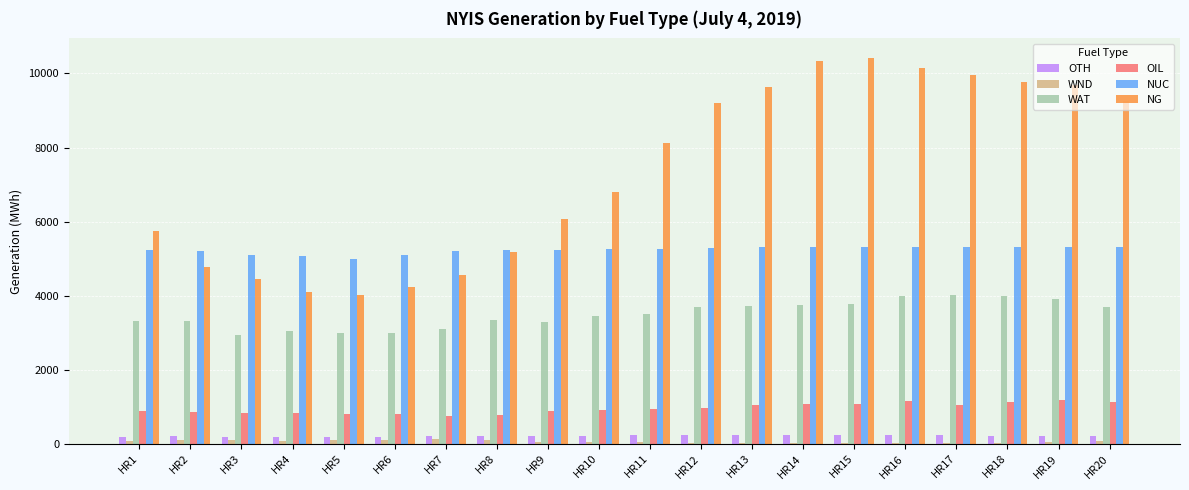

Between HR1 and HR6, which series saw the biggest shift?

NG